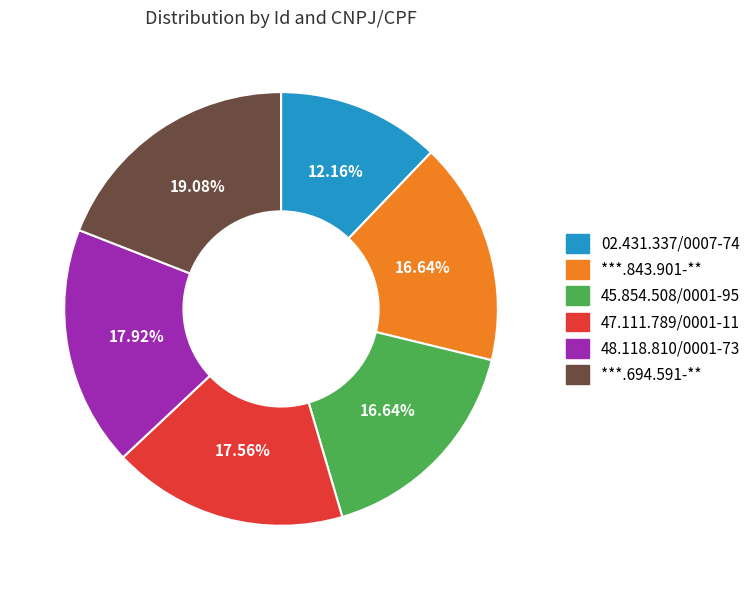

True or false: ***.694.591-** accounts for 19% of the total.

True